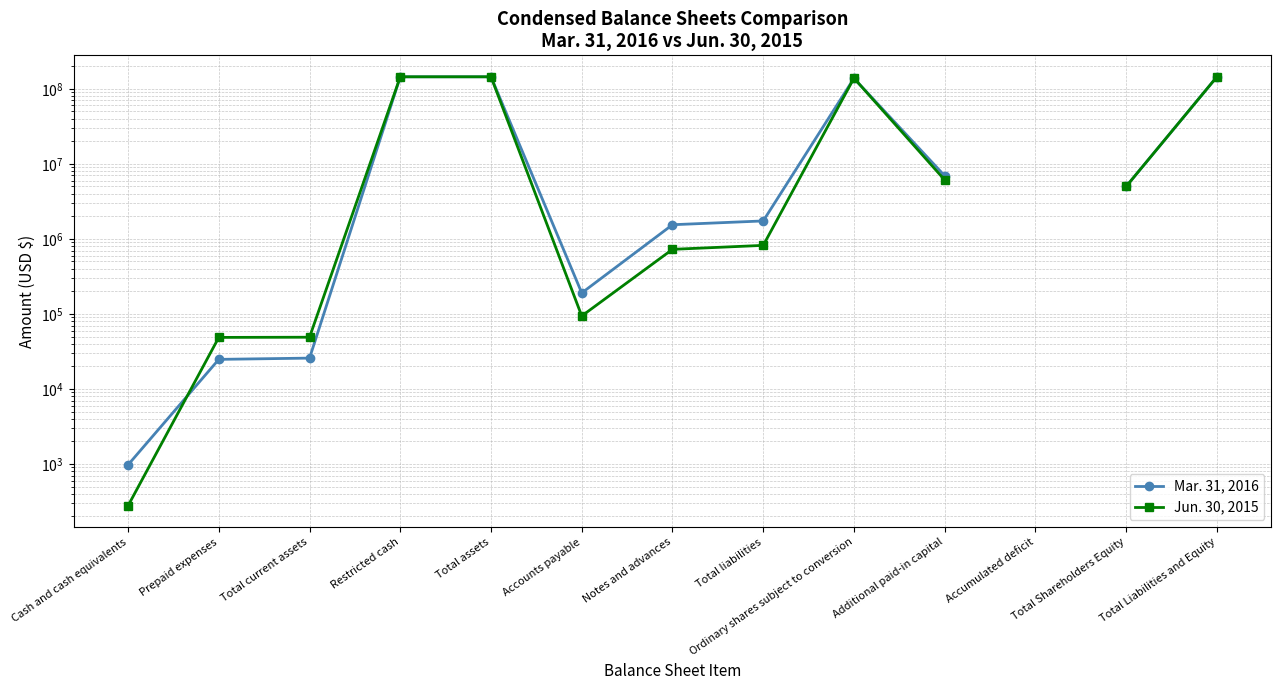

Which category has the highest value in the Mar. 31, 2016 series?

Total assets